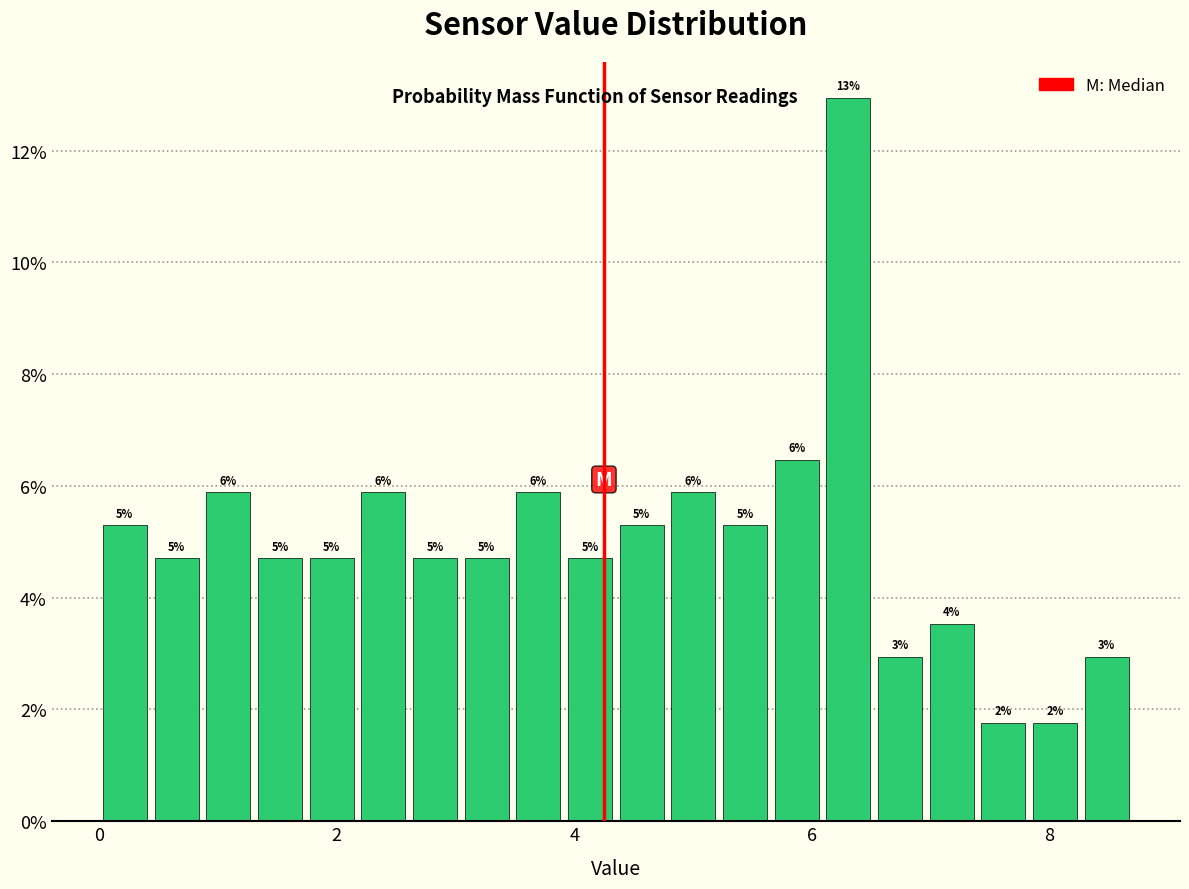

Read against the x-axis, roughly where is the centre of the tallest bar?

6.4